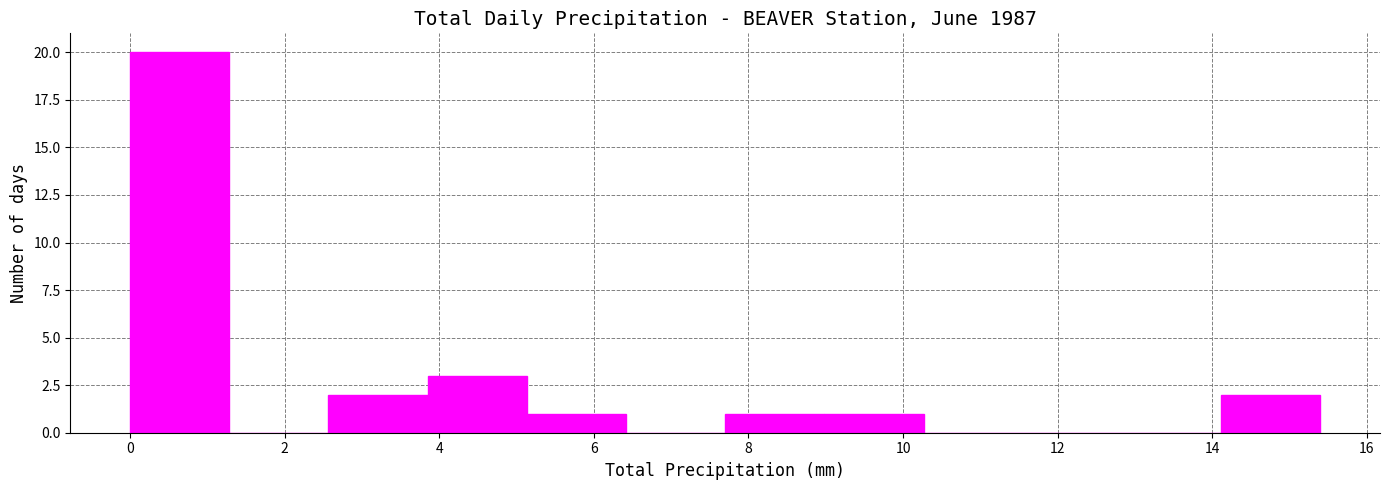

Reading left to right, list every bar in this chart as the range it spans on the x-axis followed by its height. Neither the bar edges nor the heights are printed on the chart, so give them approximately, as read against the axes.

0.0 to 1.2: 20
1.2 to 2.6: 0
2.6 to 3.8: 2
3.8 to 5.2: 3
5.2 to 6.4: 1
6.4 to 7.8: 0
7.8 to 9.0: 1
9.0 to 10.2: 1
10.2 to 11.6: 0
11.6 to 12.8: 0
12.8 to 14.2: 0
14.2 to 15.4: 2